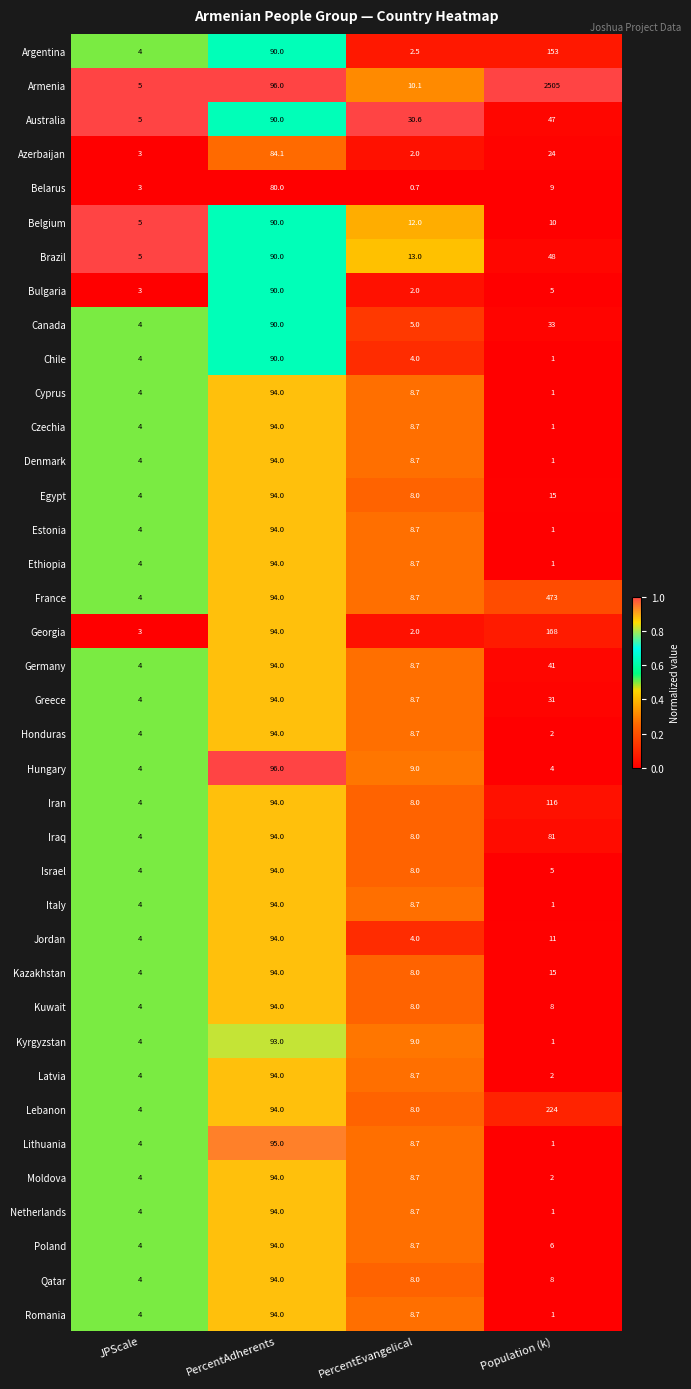

What is the difference between the second highest and second lowest values in the Moldova series?

4.7